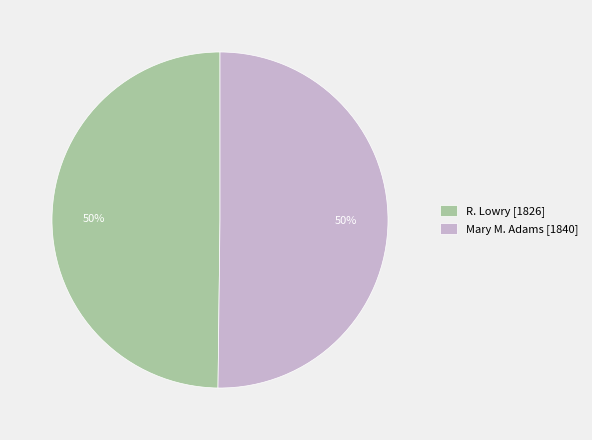

Approximately how many times larger is the value at Mary M. Adams [1840] compared to R. Lowry [1826]?

1.0